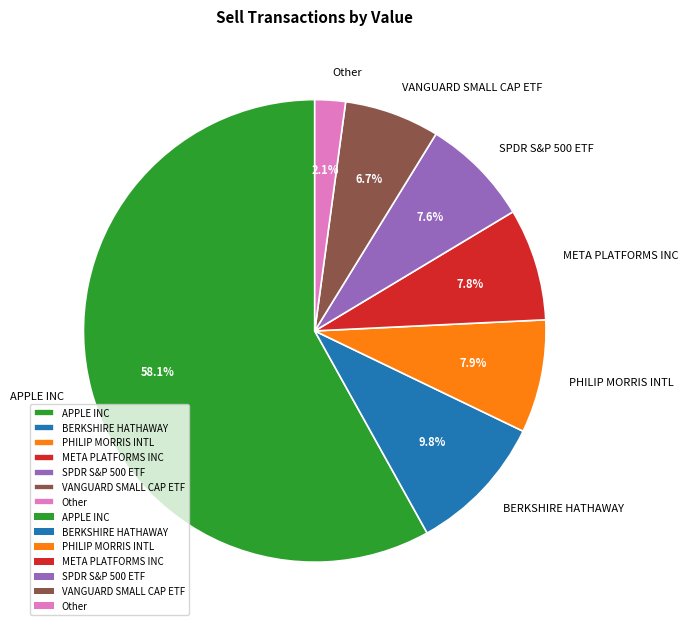

What is the total percentage of APPLE INC and BERKSHIRE HATHAWAY?

67.9%